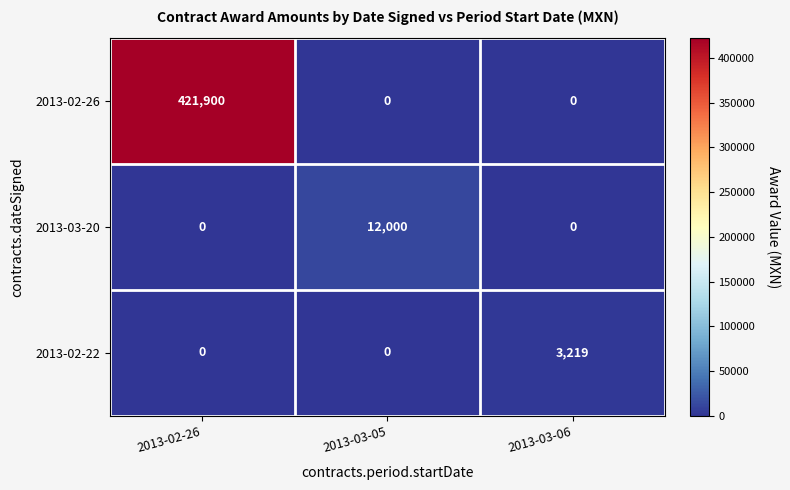

What is the average value of the 2013-02-26 series?

140633